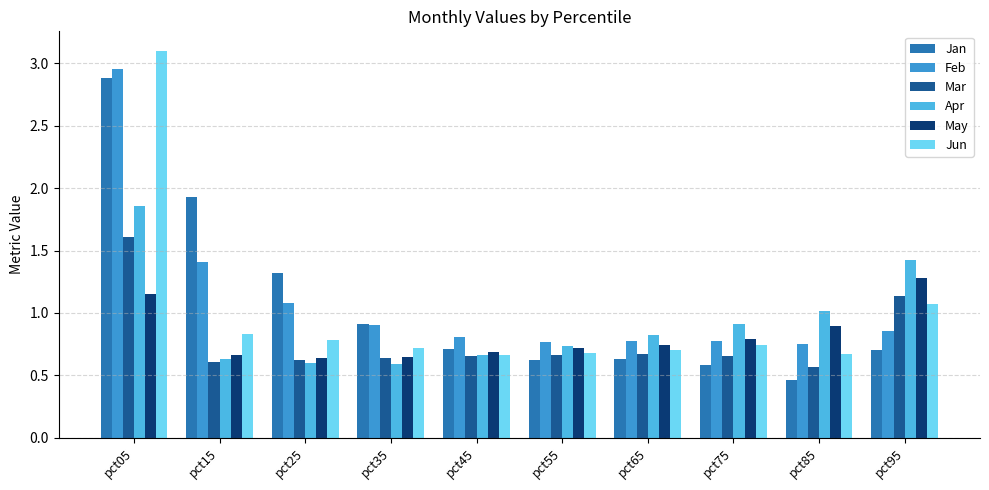

At how many categories does at least one series exceed 0?

10